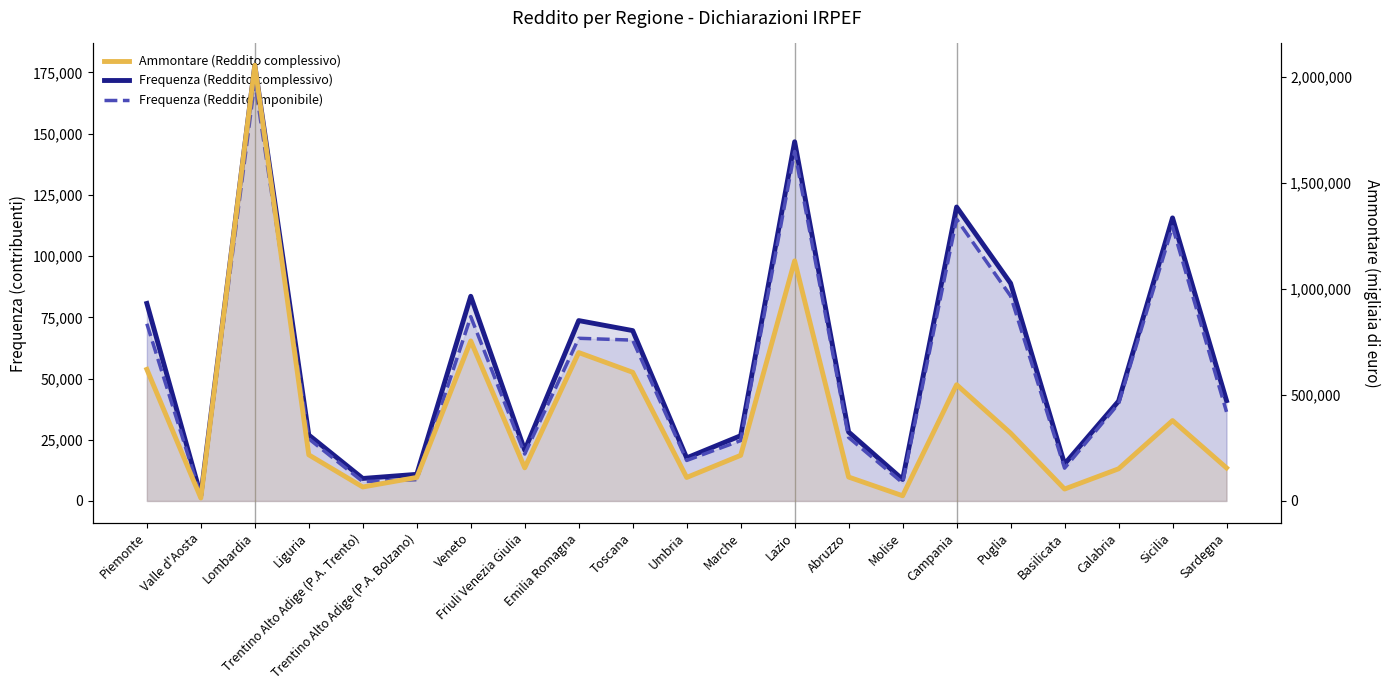

Reading left to right, transcribe all the data shown in this chart.

Frequenza (Reddito complessivo): Piemonte=80674	Valle d'Aosta=2218	Lombardia=177964	Liguria=26919	Trentino Alto Adige (P.A. Trento)=9189	Trentino Alto Adige (P.A. Bolzano)=10875	Veneto=83608	Friuli Venezia Giulia=20735	Emilia Romagna=73671	Toscana=69580	Umbria=17592	Marche=26652	Lazio=146708	Abruzzo=28154	Molise=8785	Campania=120068	Puglia=88910	Basilicata=15087	Calabria=40767	Sicilia=115614	Sardegna=40973
Frequenza (Reddito imponibile): Piemonte=72374	Valle d'Aosta=2006	Lombardia=170852	Liguria=25376	Trentino Alto Adige (P.A. Trento)=7915	Trentino Alto Adige (P.A. Bolzano)=8660	Veneto=75280	Friuli Venezia Giulia=19165	Emilia Romagna=66443	Toscana=65691	Umbria=16543	Marche=24660	Lazio=142754	Abruzzo=25935	Molise=7407	Campania=115100	Puglia=83721	Basilicata=13390	Calabria=39729	Sicilia=112008	Sardegna=36392
Ammontare (Reddito complessivo): Piemonte=621198	Valle d'Aosta=13902	Lombardia=2056733	Liguria=217638	Trentino Alto Adige (P.A. Trento)=65965	Trentino Alto Adige (P.A. Bolzano)=111080	Veneto=755494	Friuli Venezia Giulia=156392	Emilia Romagna=700501	Toscana=607303	Umbria=110929	Marche=215320	Lazio=1133397	Abruzzo=112849	Molise=24593	Campania=548709	Puglia=320349	Basilicata=56251	Calabria=151729	Sicilia=379469	Sardegna=156067